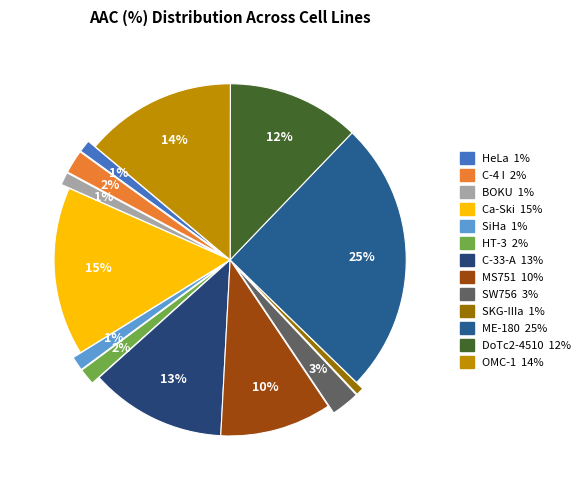

Is it true that OMC-1 is 14% of the pie?

True